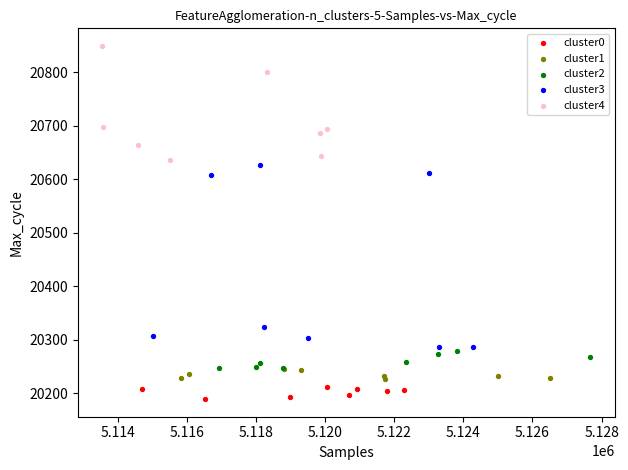

What are all the series names shown in the legend?

cluster0, cluster1, cluster2, cluster3, cluster4